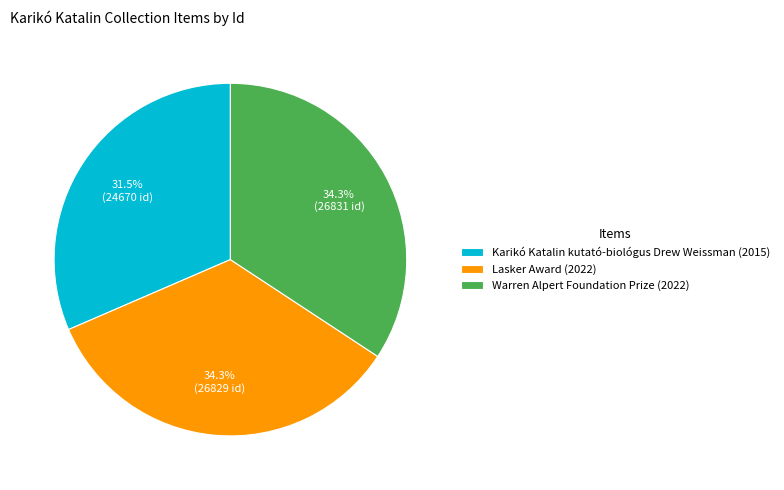

What is the smallest slice in the pie chart?

Karikó Katalin kutató-biológus Drew Weissman (2015)